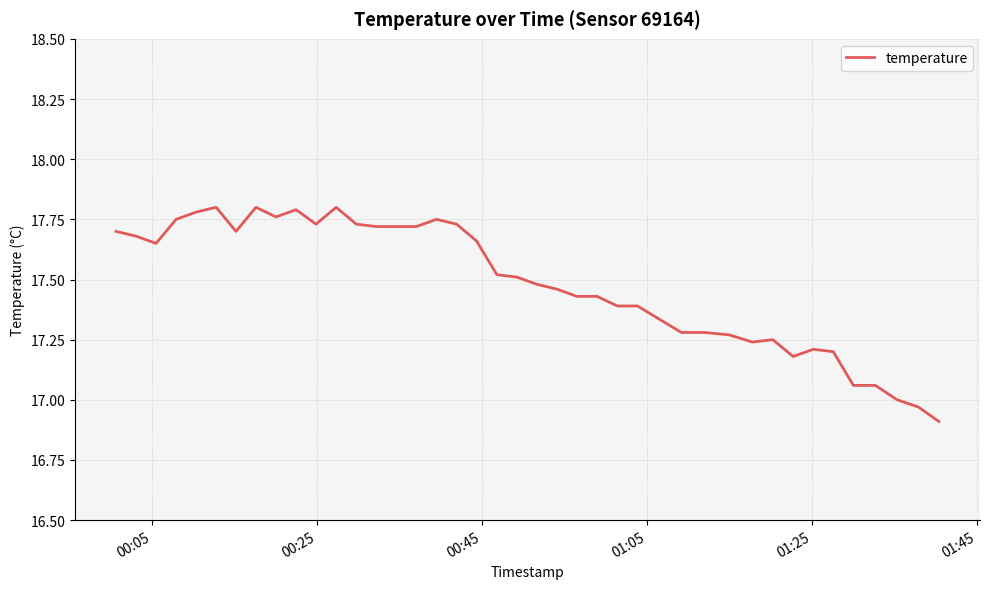

What is the difference between the maximum and minimum values?

0.9